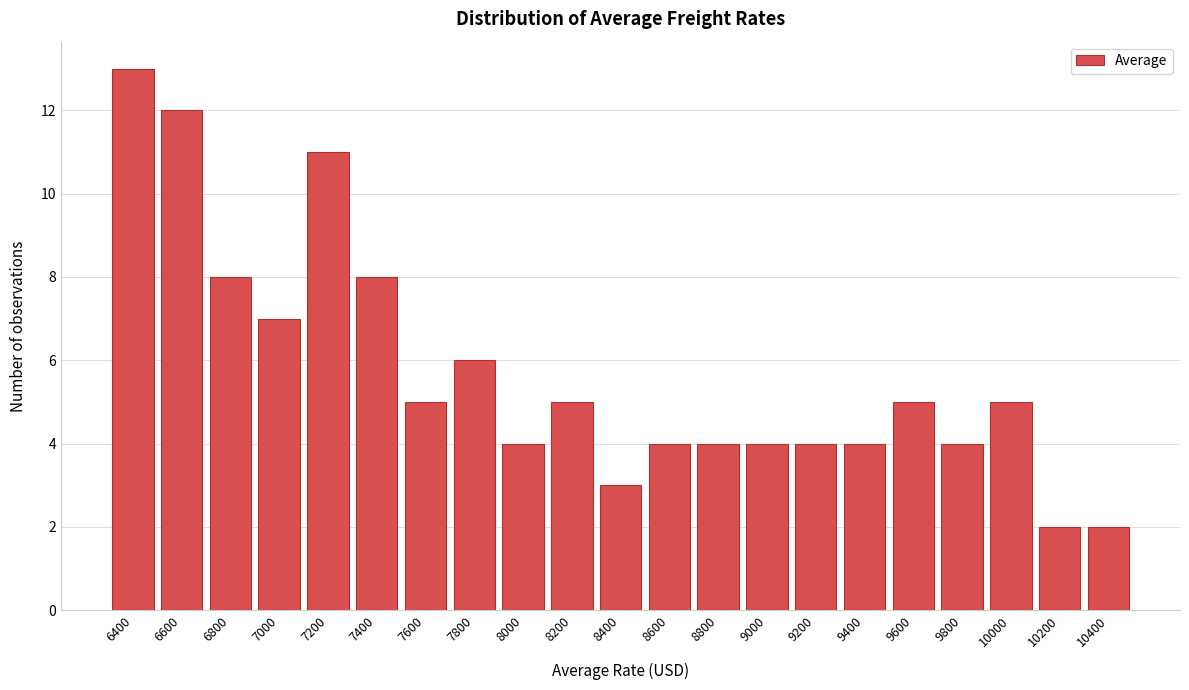

Reading left to right, list all the values displayed in this chart.

13	12	8	7	11	8	5	6	4	5	3	4	4	4	4	4	5	4	5	2	2